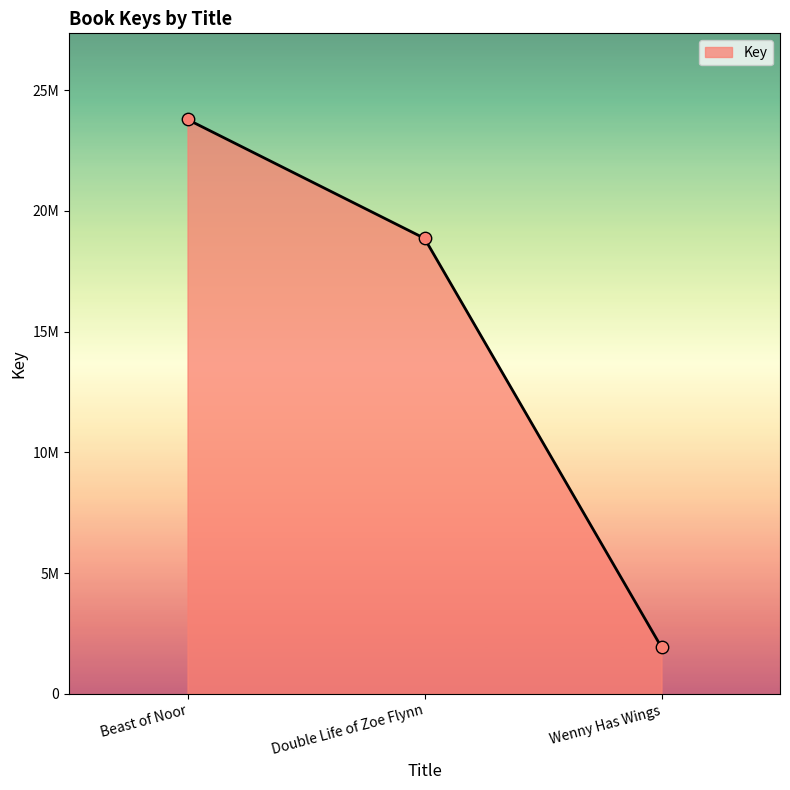

Is this an area chart (filled region under the line)?

Yes